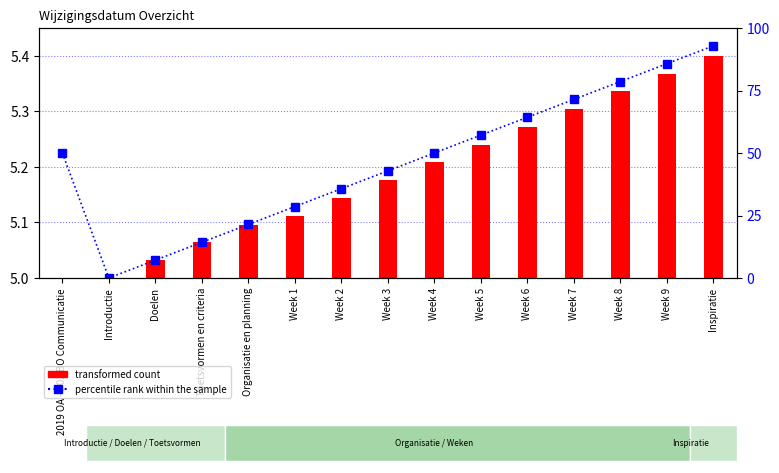

Between Week 2 and Week 8, which is larger?

Week 8